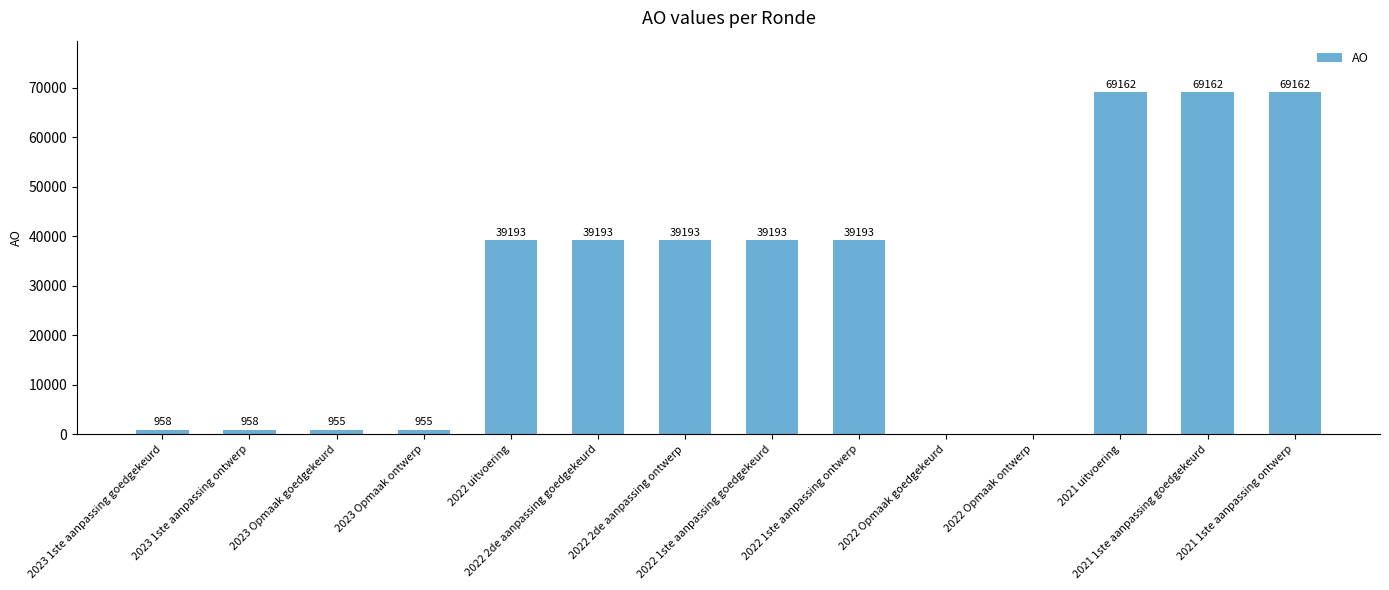

How many series are shown in this chart?

1